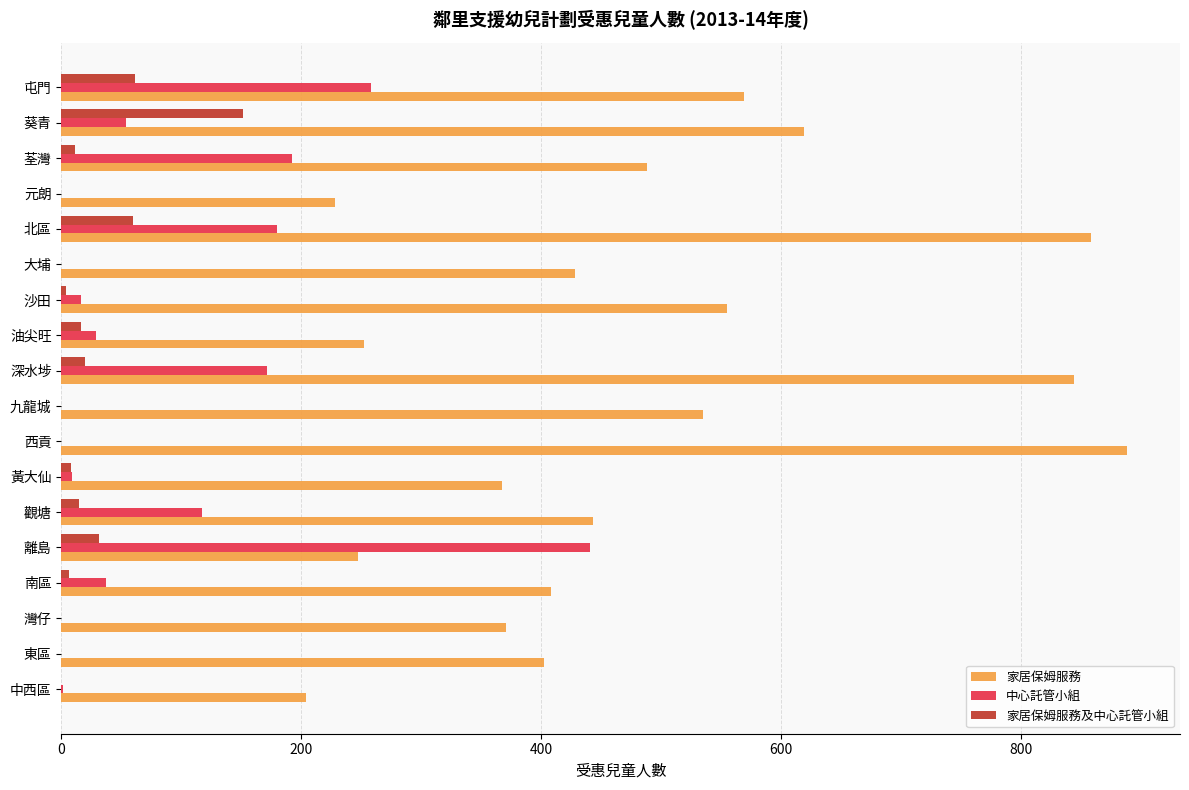

What is the sum of all 中心託管小組 values?

1505